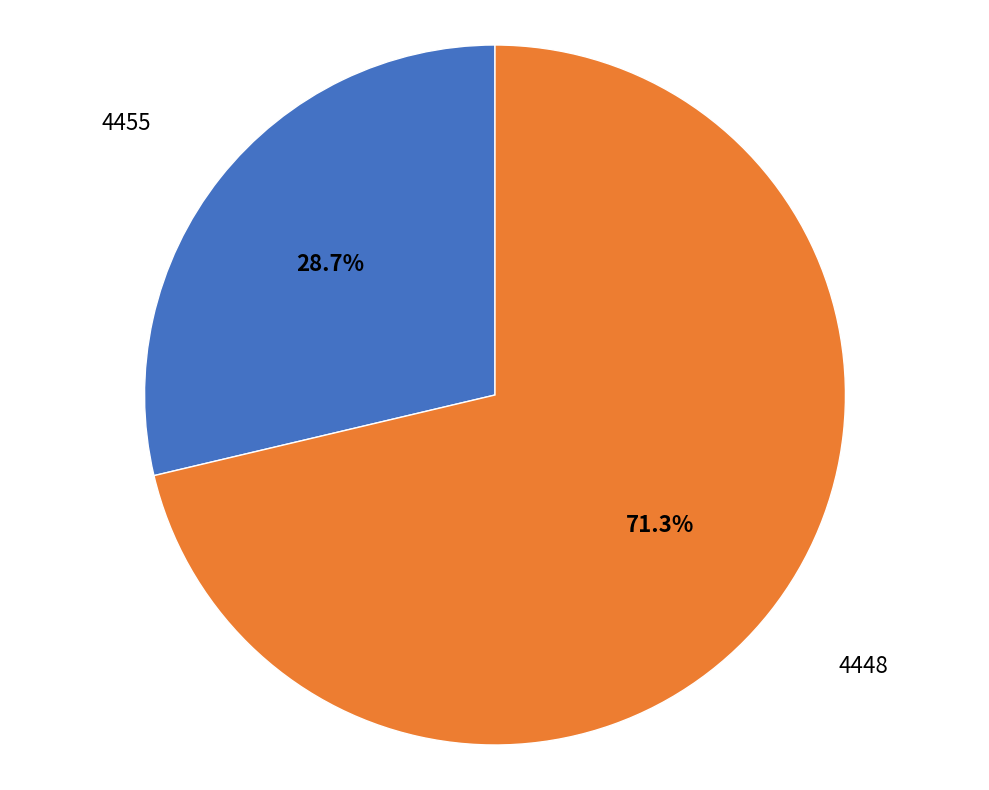

To the nearest percent, what portion does 4455 represent?

29%